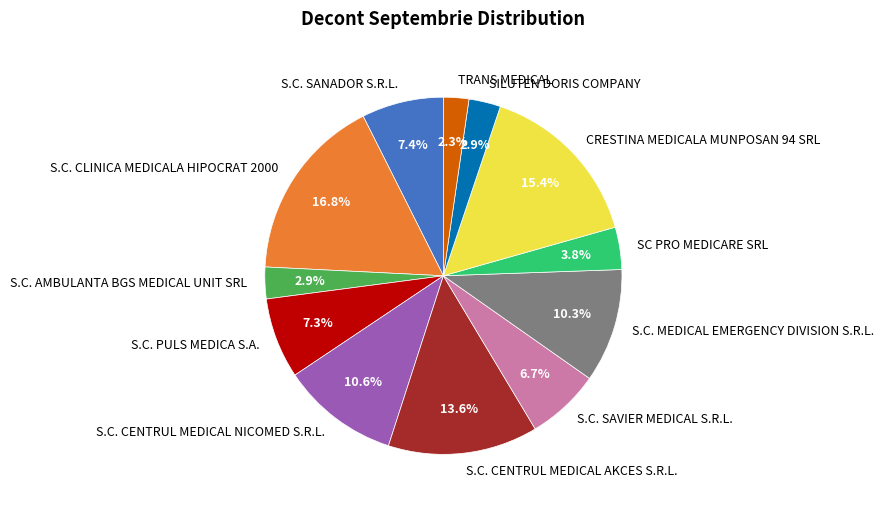

How many segments does this pie chart have?

12